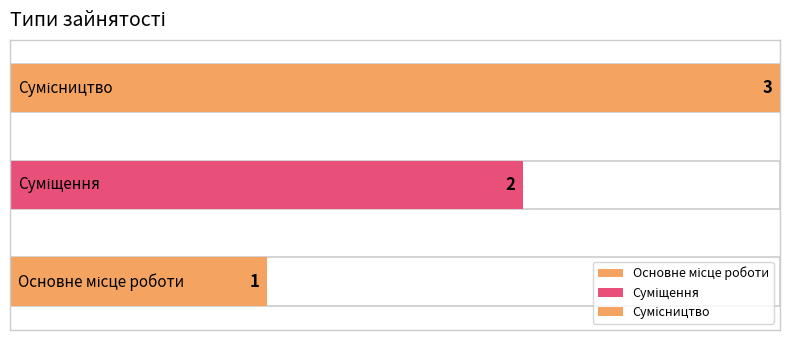

Read the value at Основне місце роботи.

1